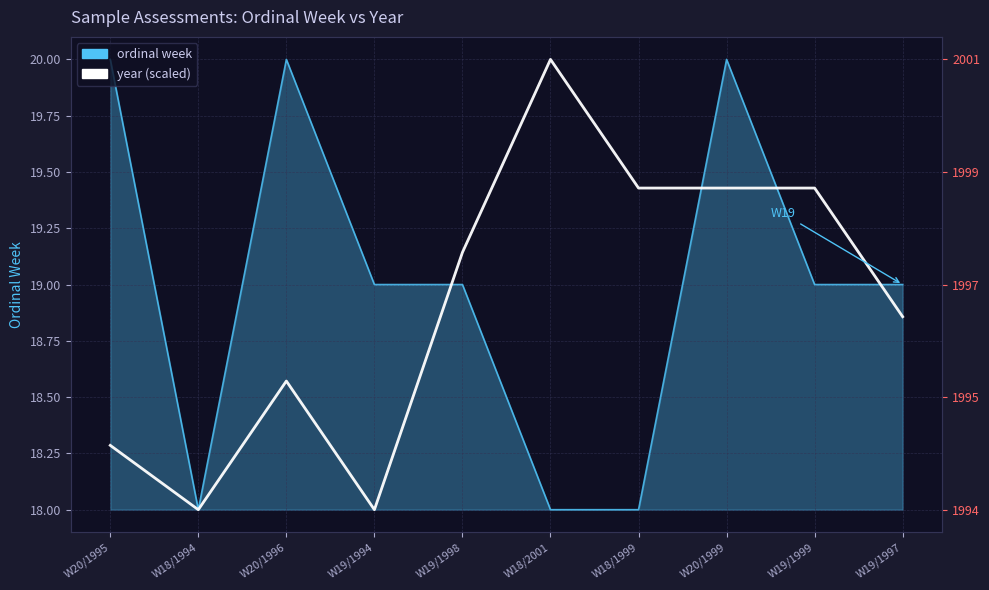

Reading left to right, list all the values displayed in this chart.

ordinal week: 20.0	18.0	20.0	19.0	19.0	18.0	18.0	20.0	19.0	19.0
year (scaled): 18.3	18.0	18.6	18.0	19.1	20.0	19.4	19.4	19.4	18.9